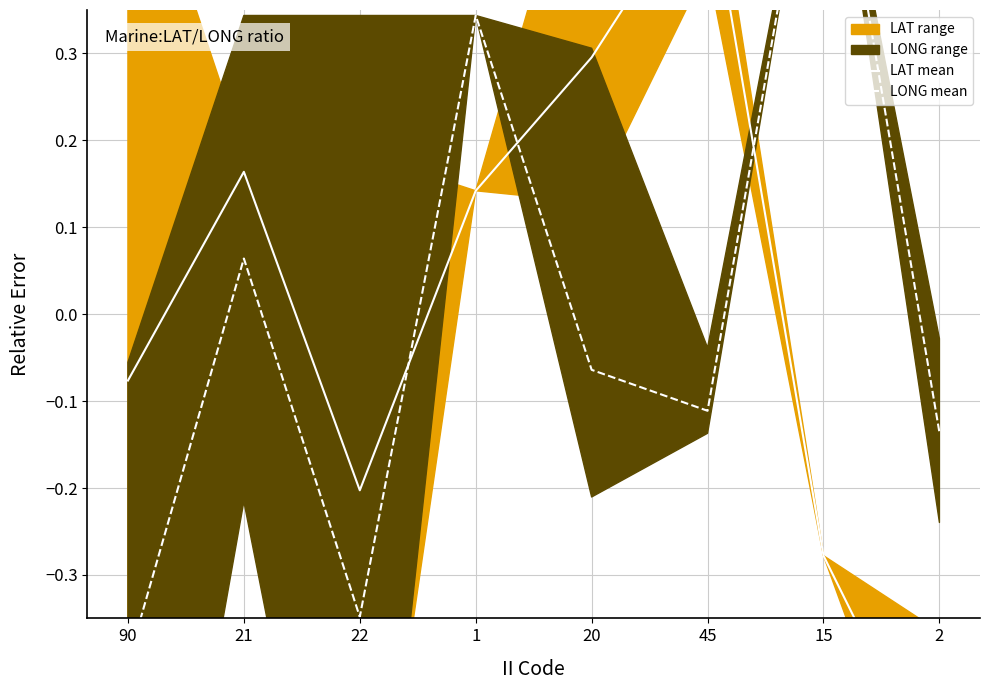

How many data points in LONG mean are less than 0?

5